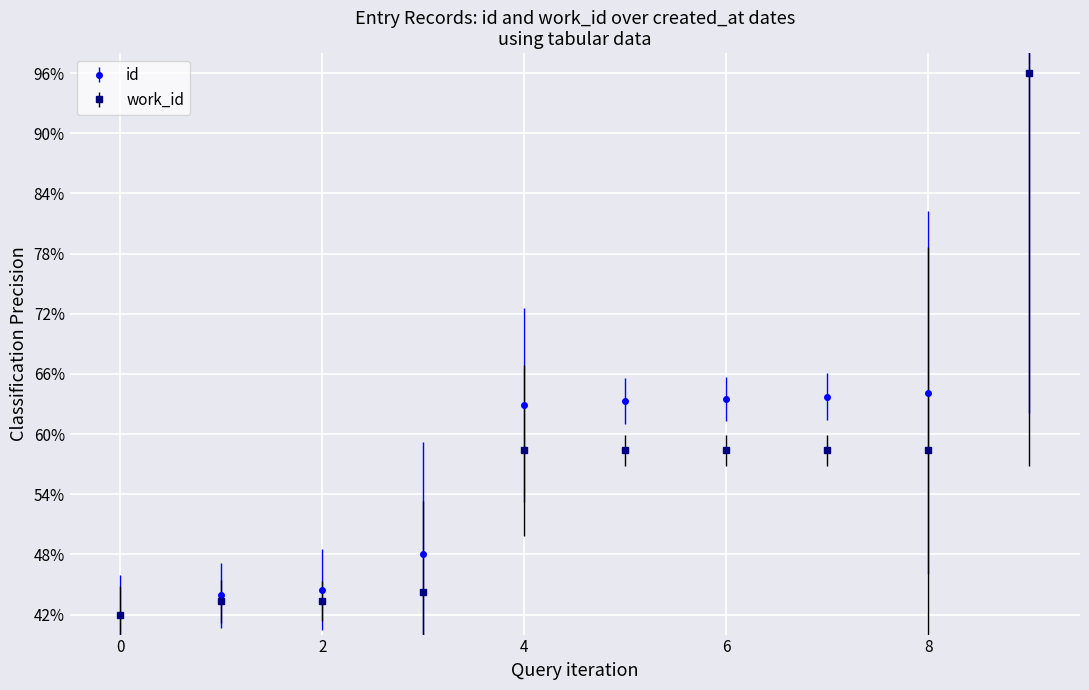

Does the chart display data point markers on the line(s)?

Yes